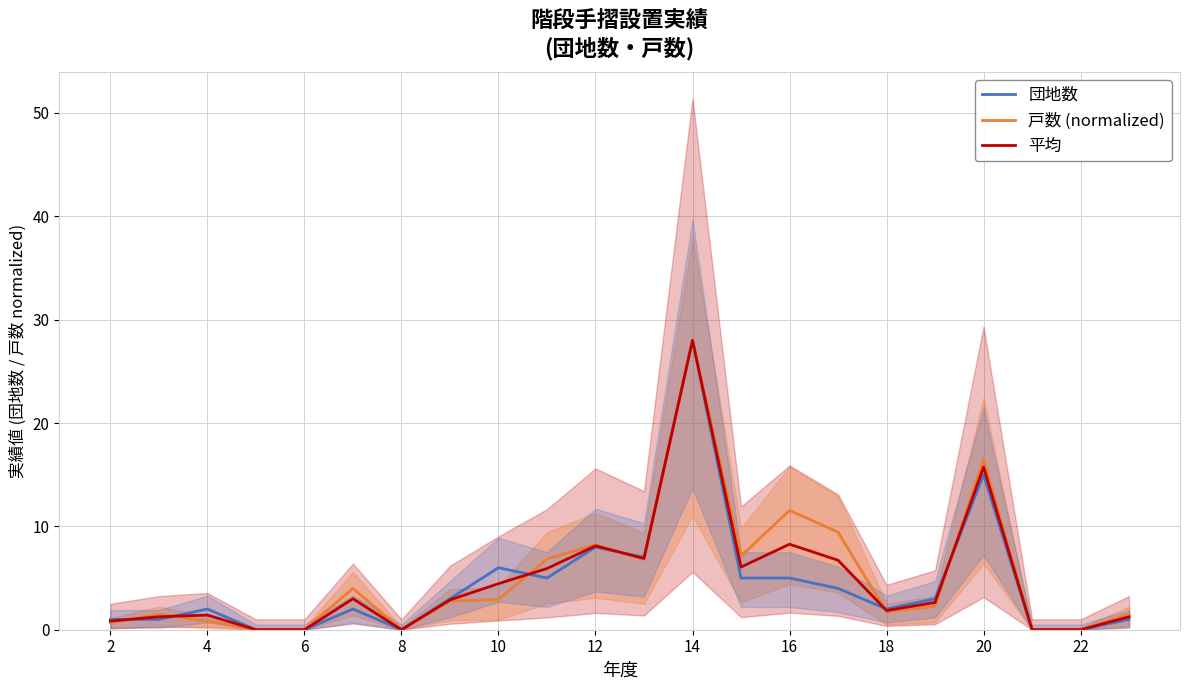

At which label is 団地数 closest to 14?

20